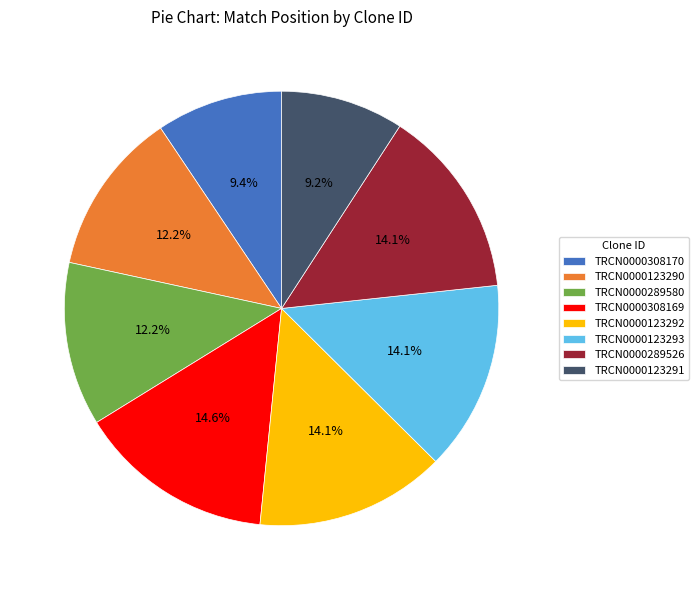

Is it true that TRCN0000123292 is 14% of the pie?

True